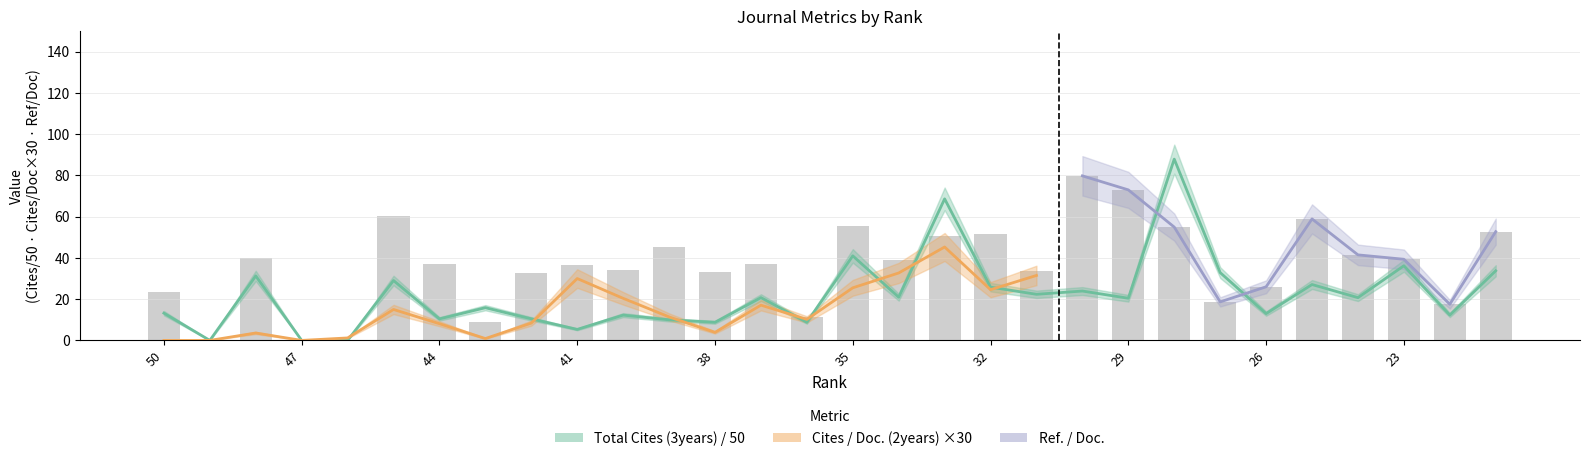

At which category does the chart reach its peak across all series?

28